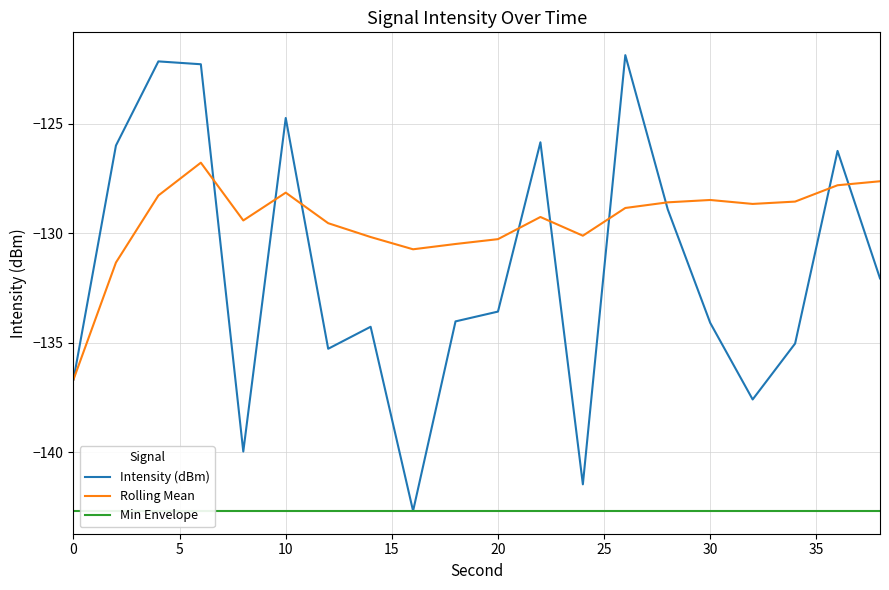

Rank the series by their average value, from lowest to highest.

Min Envelope, Intensity (dBm), Rolling Mean